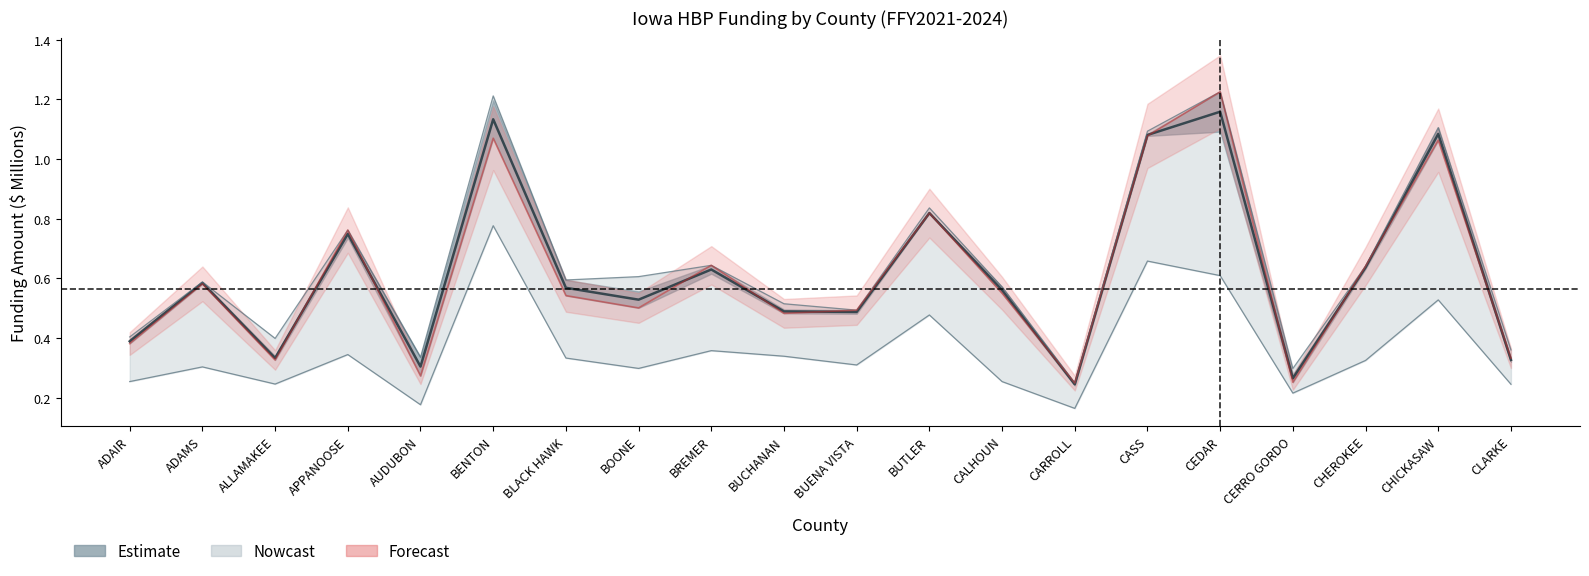

List the labels in order of value, largest first.

CEDAR, BENTON, CHICKASAW, CASS, BUTLER, APPANOOSE, CHEROKEE, BREMER, ADAMS, BLACK HAWK, CALHOUN, BOONE, BUCHANAN, BUENA VISTA, ADAIR, ALLAMAKEE, CLARKE, AUDUBON, CERRO GORDO, CARROLL